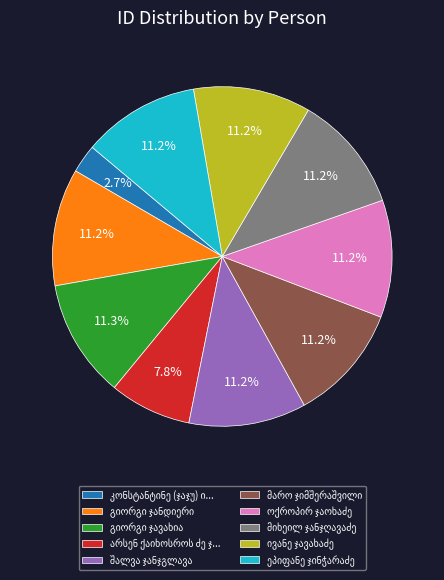

Is there any slice that represents more than half of the pie?

No